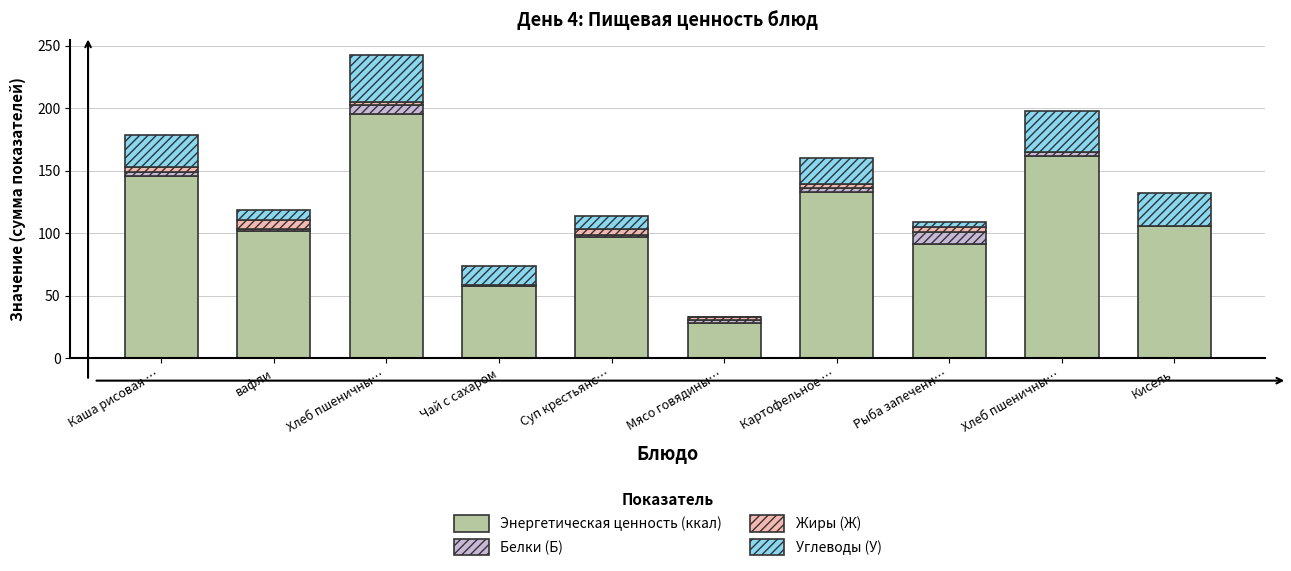

Does the chart contain stacked bars?

Yes